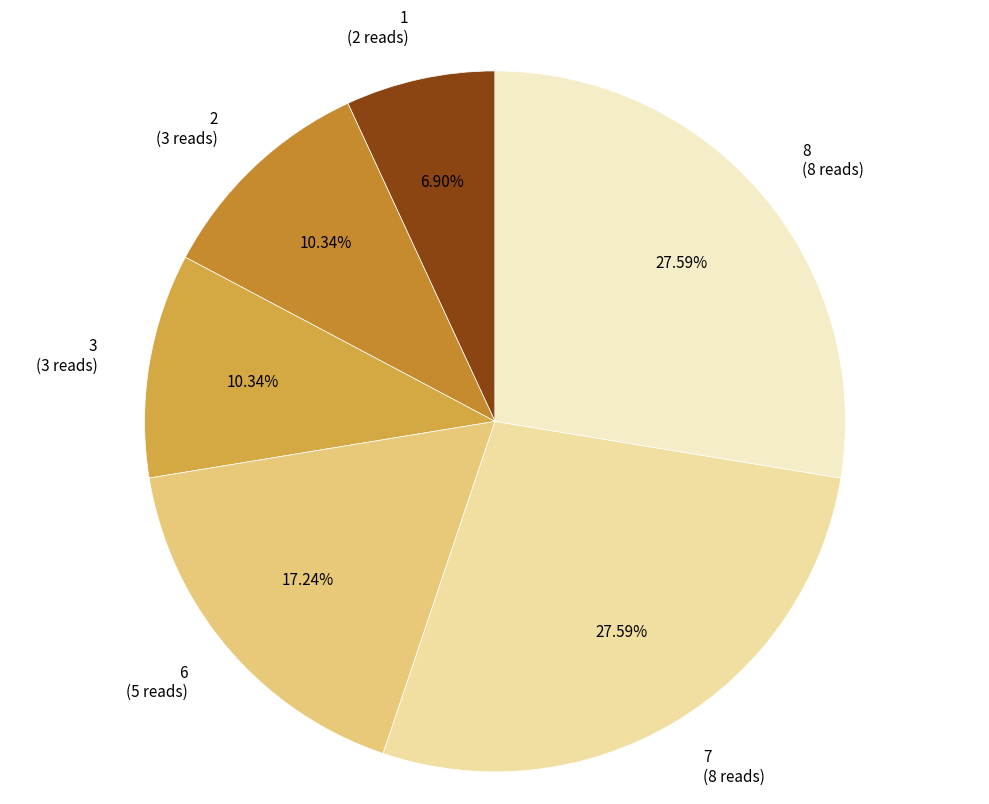

To the nearest percent, what is the difference between the 6 and 3 slice percentages?

7%